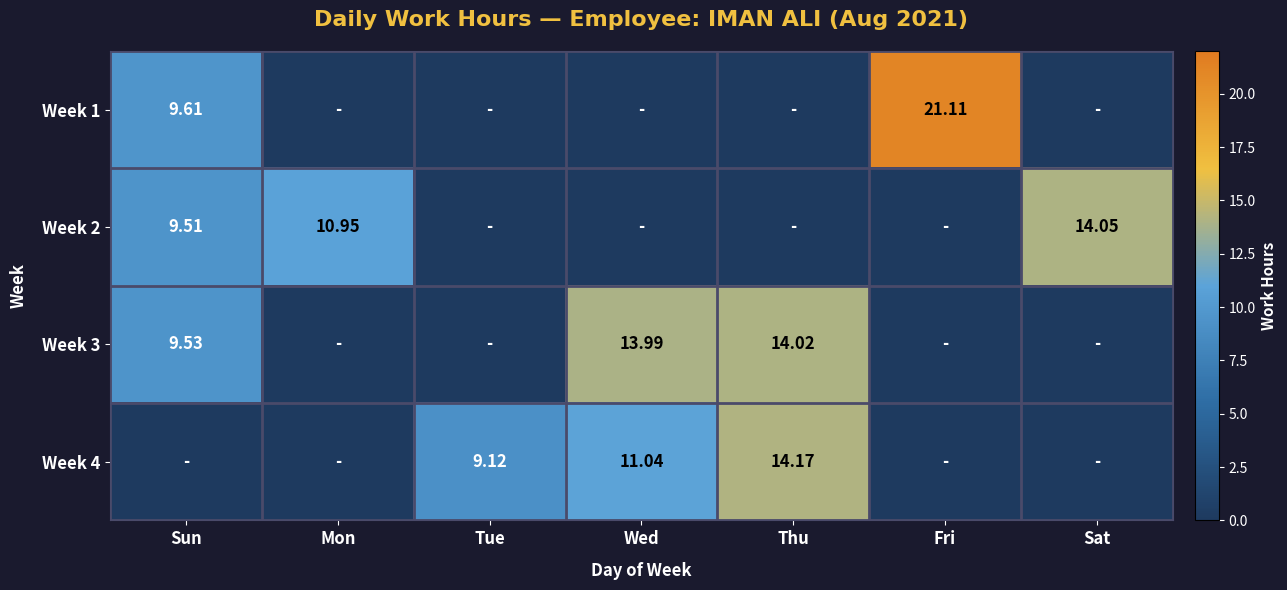

List the series in order of their peak value, lowest first.

Week 3, Week 2, Week 4, Week 1